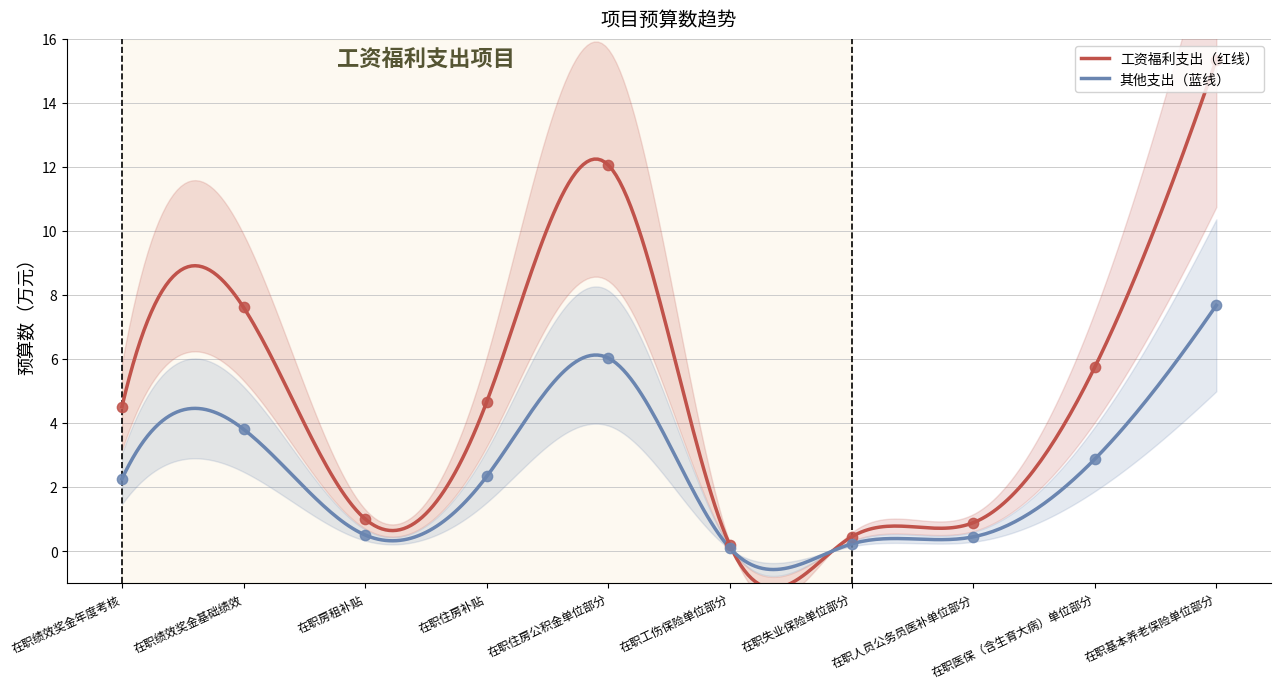

Which series has the largest total across all categories?

工资福利支出（红线）